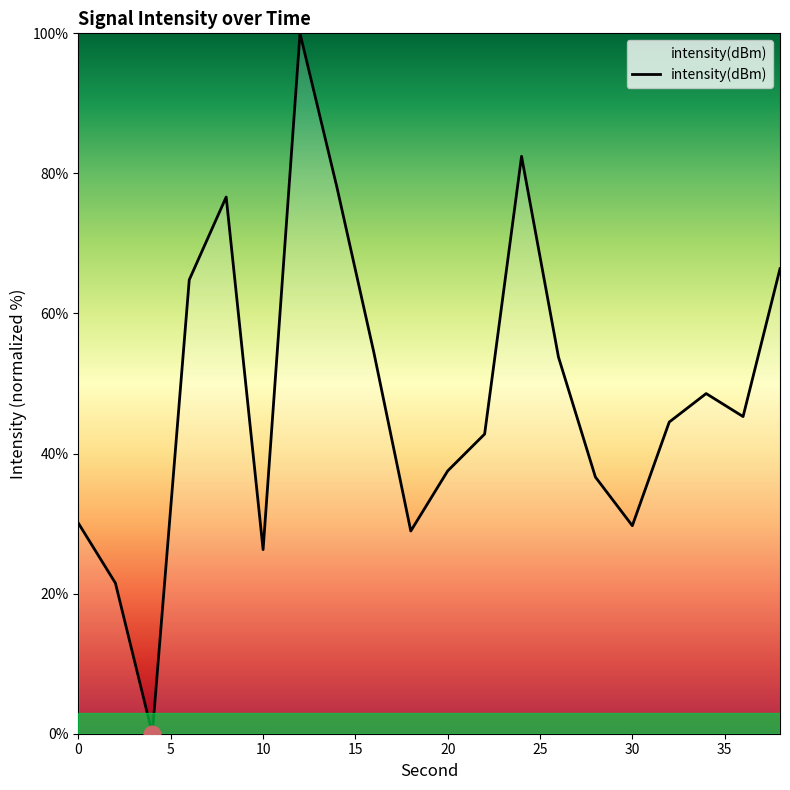

How many categories are shown in the chart?

20